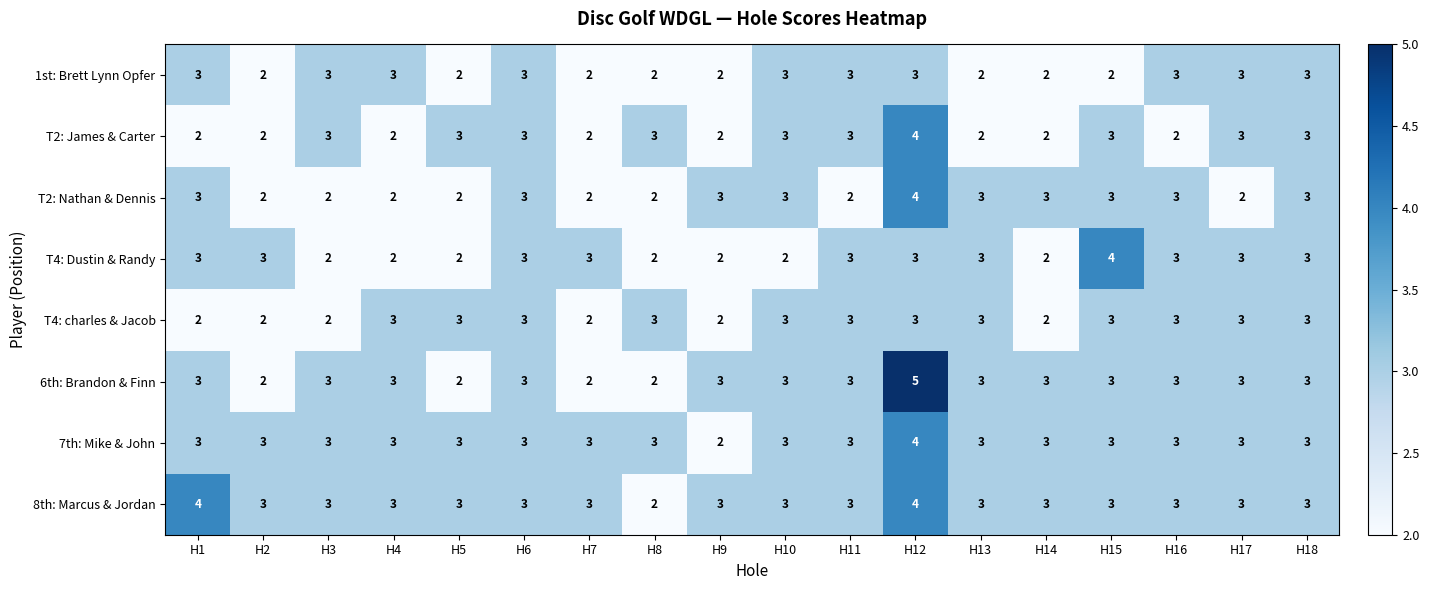

The value of 6th: Brandon & Finn at H18 is 5. True or false?

False